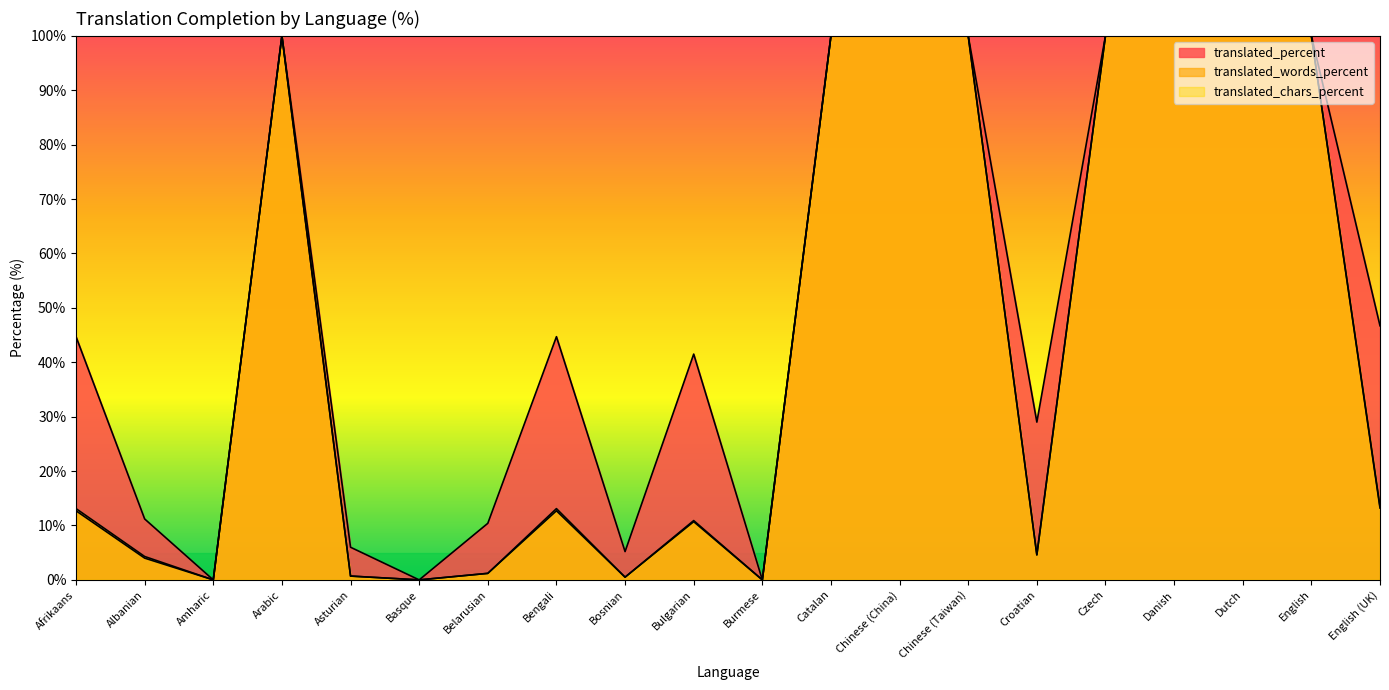

At how many categories does at least one series exceed 8?

15